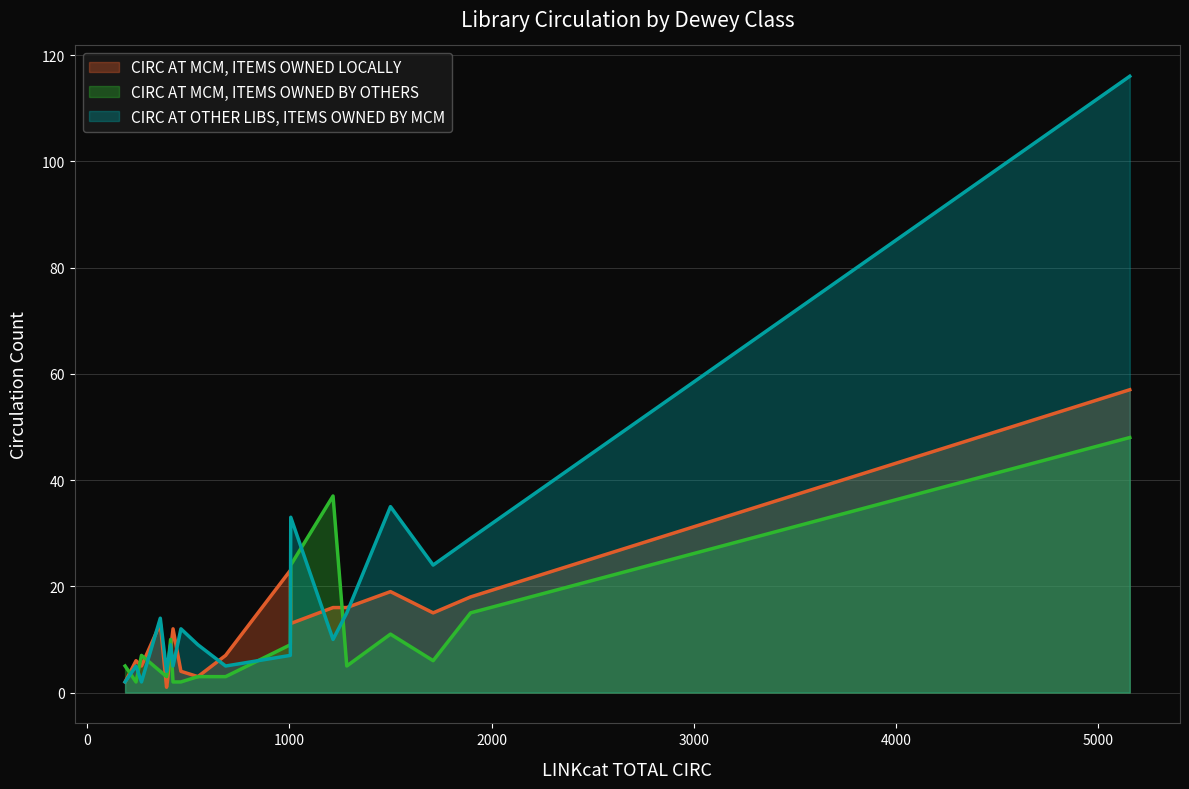

Which series has the largest total across all categories?

CIRC AT OTHER LIBS, ITEMS OWNED BY MCM